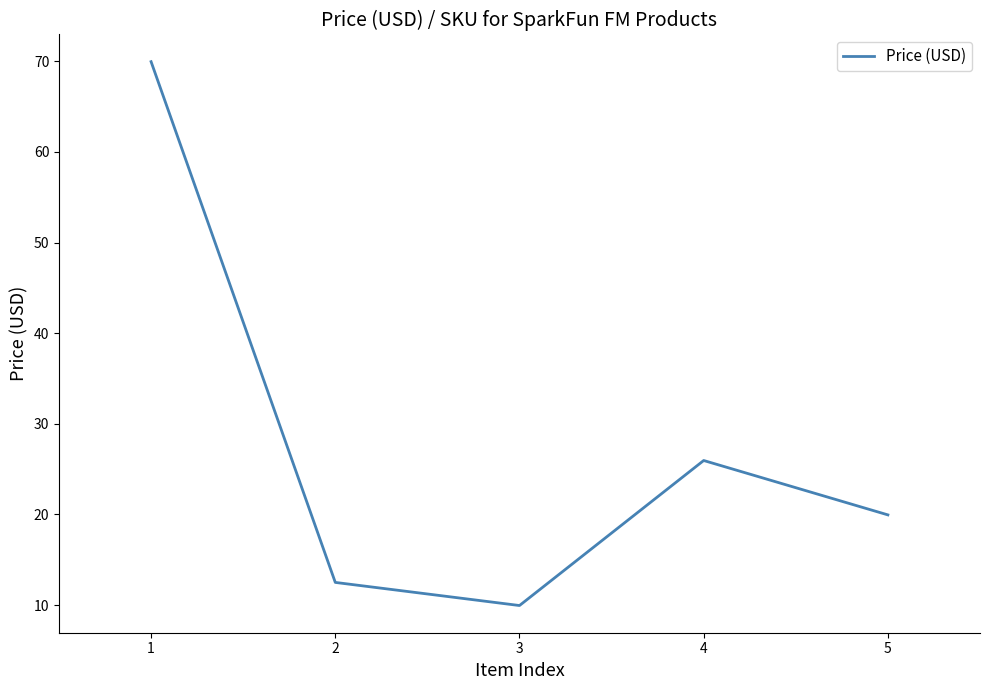

What is the average value?

27.7